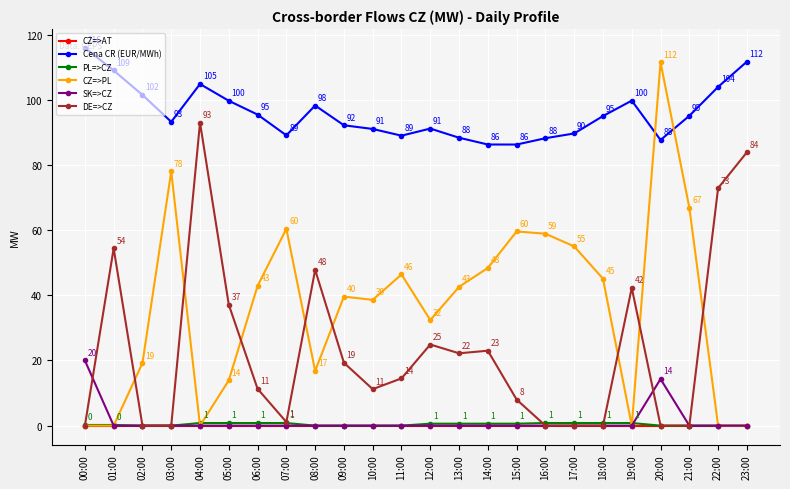

The SK=>CZ series shows 20.0 at 00:00. True or false?

True